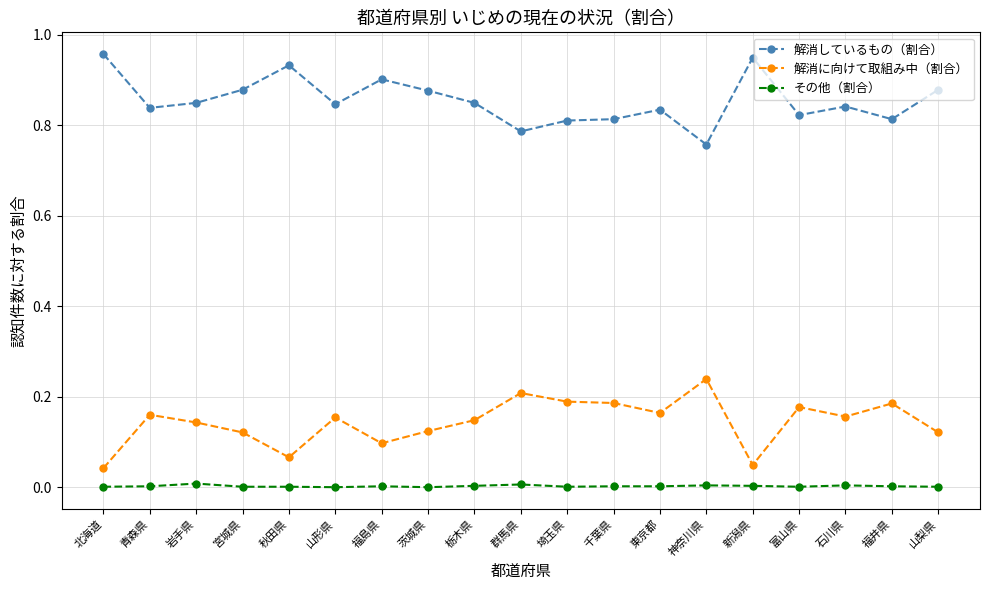

True or false: 解消に向けて取組み中（割合） and 解消しているもの（割合） cross at least once.

False